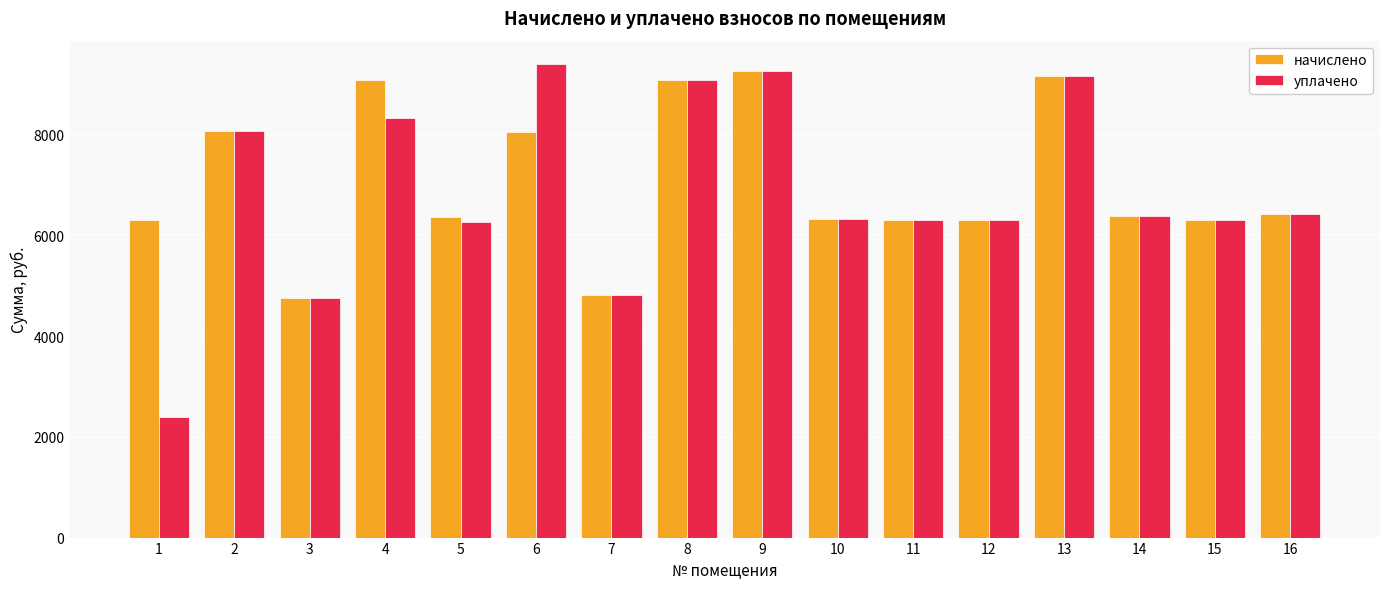

Count the number of categories in the chart.

16